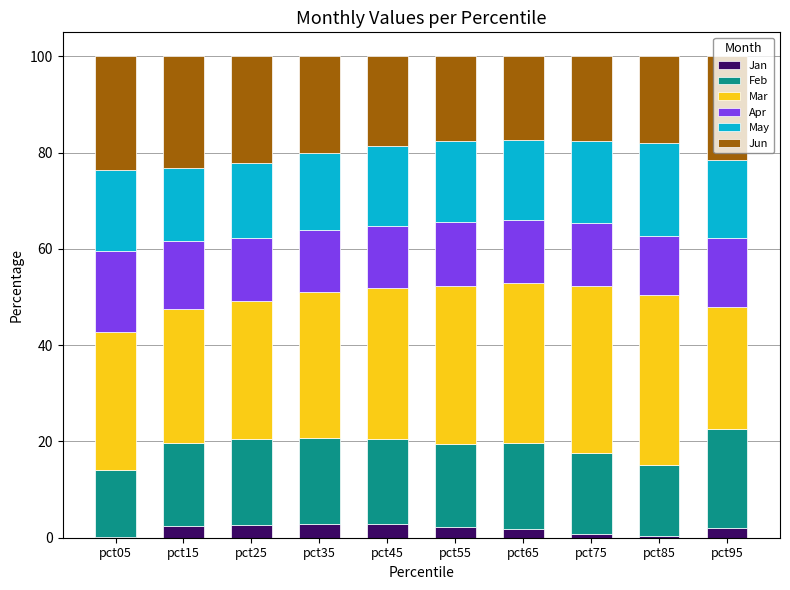

What is the sum of all Jan values?

17.8